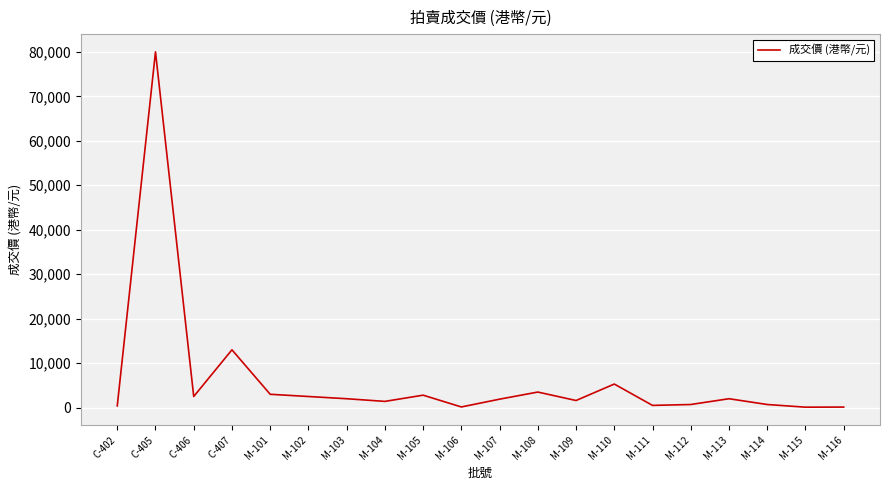

At which label is the value closest to 40050?

C-407